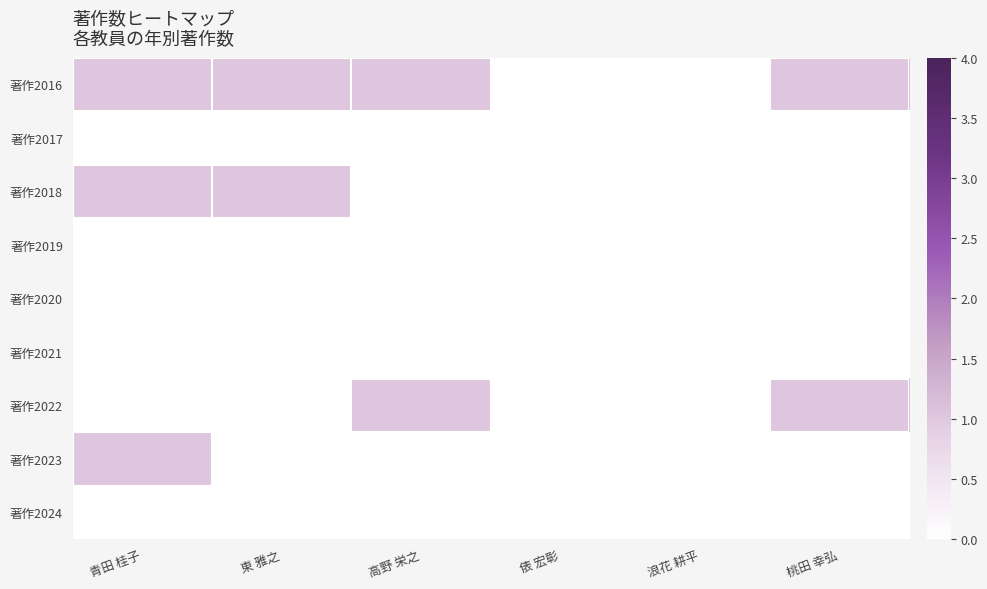

At which category is the sum across all series the highest?

青田 桂子